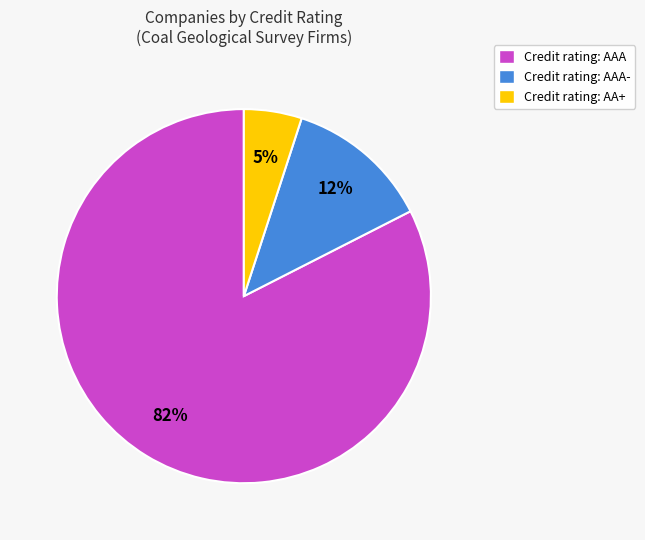

Do Credit rating: AAA and Credit rating: AAA- together represent more than half of the pie?

Yes